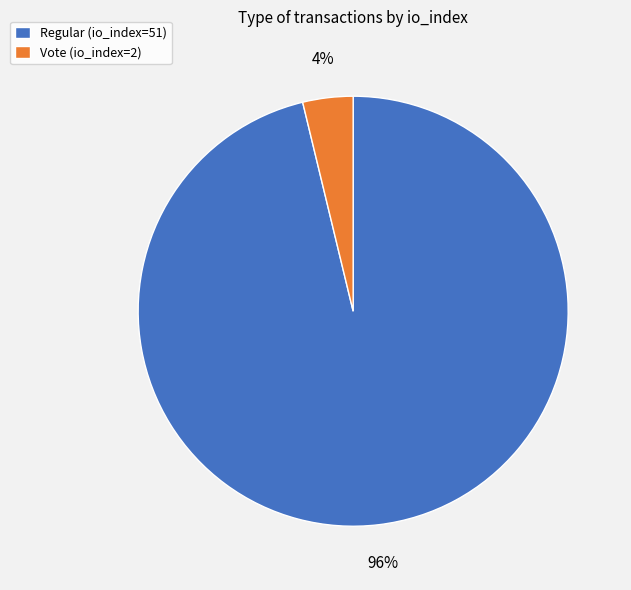

How many slices are in this pie chart?

2